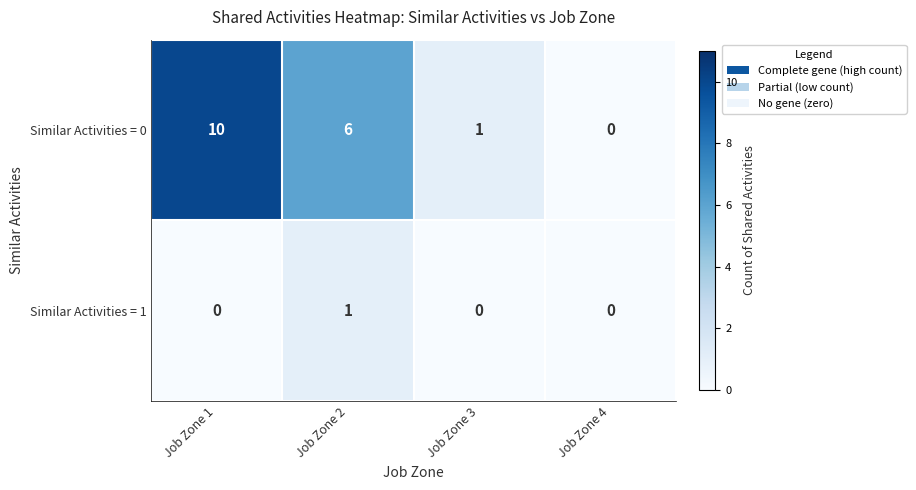

Rank the series by their maximum value, from highest to lowest.

Similar Activities = 0, Similar Activities = 1